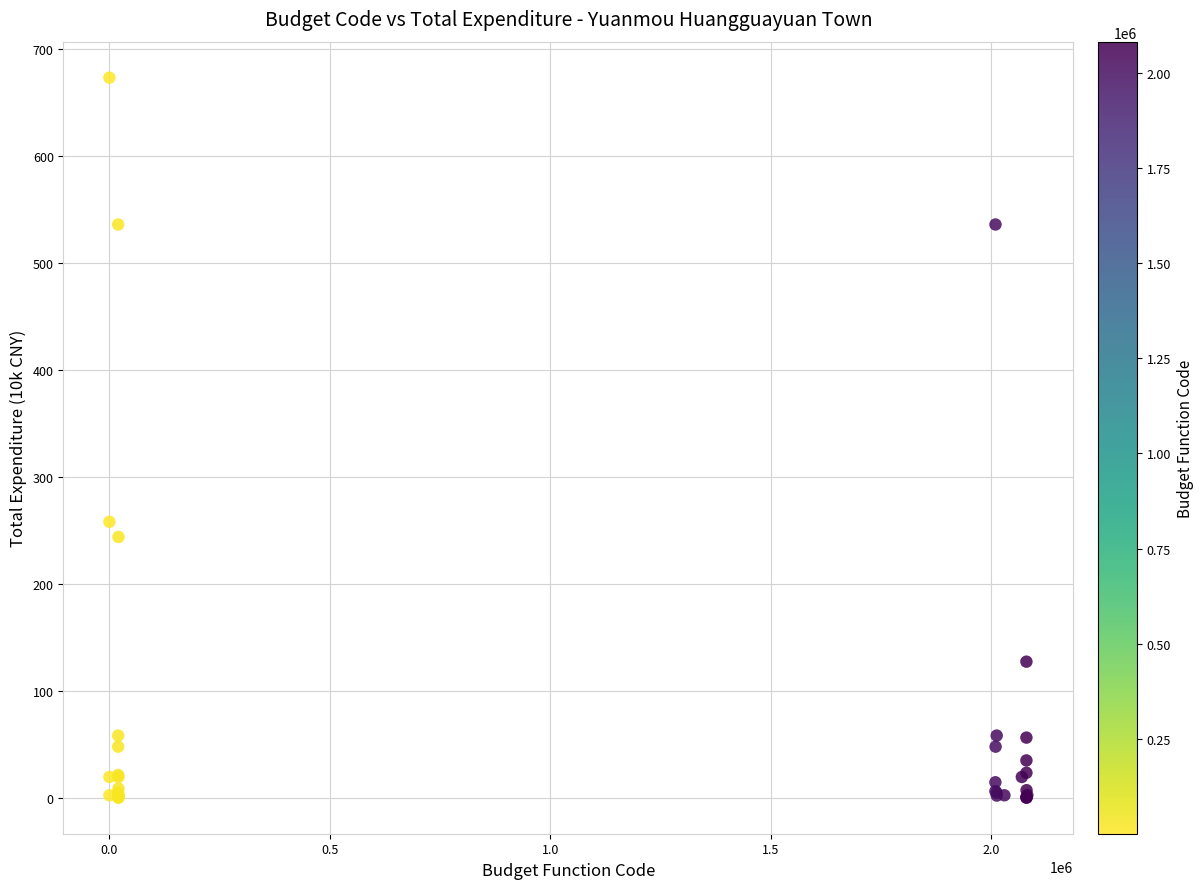

What Y value in the scatter plot is closest to 336?

258.3